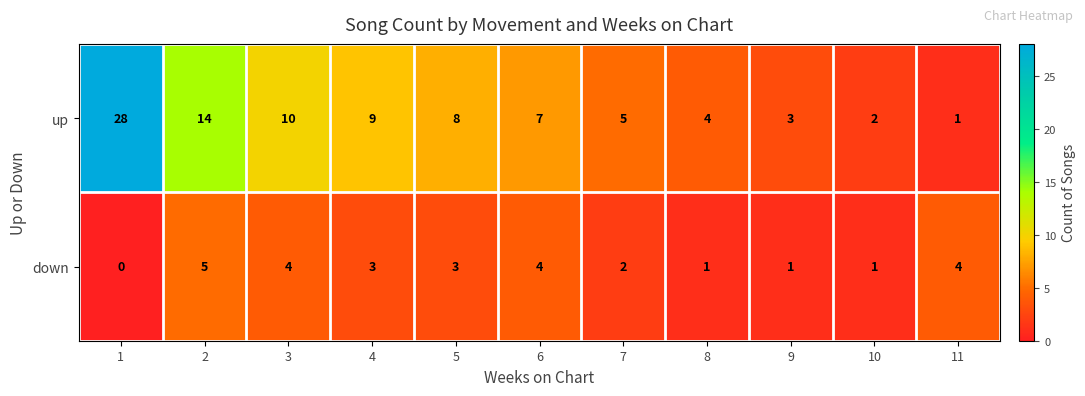

Which series has the largest total across all categories?

up